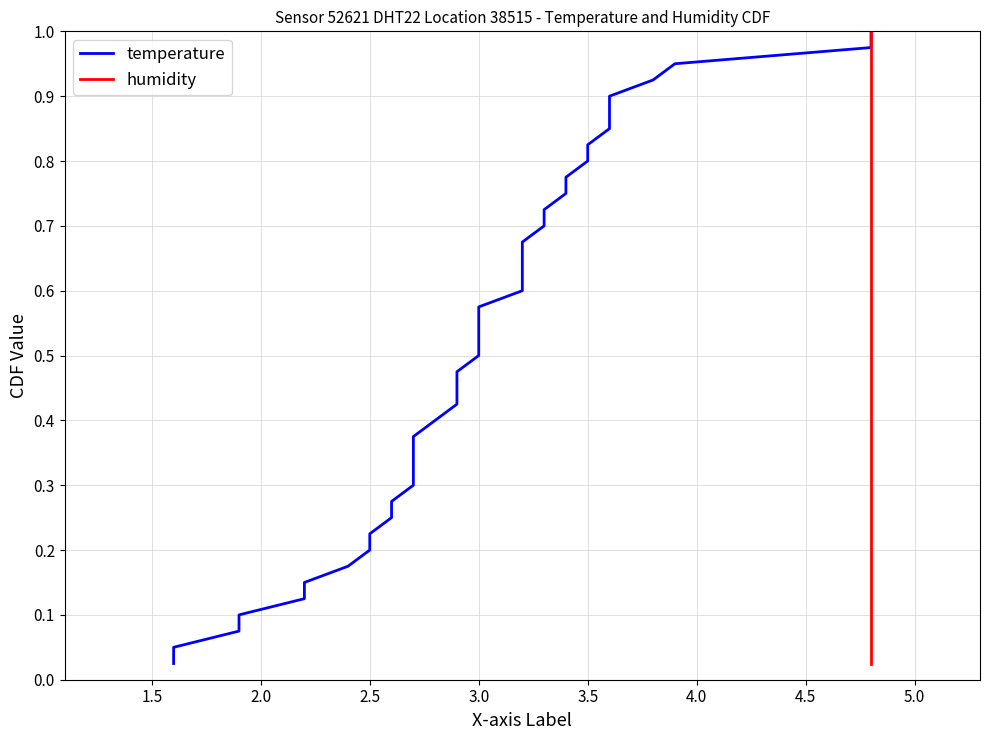

What is the difference between the maximum and minimum values in the humidity series?

1.0